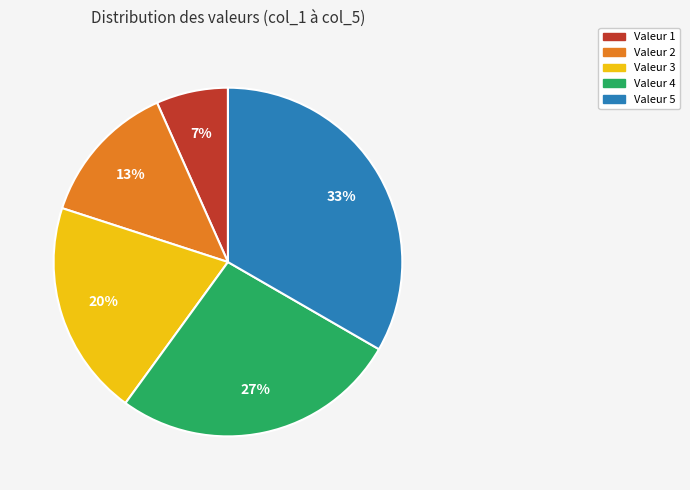

To the nearest percent, what is the average slice percentage?

20%